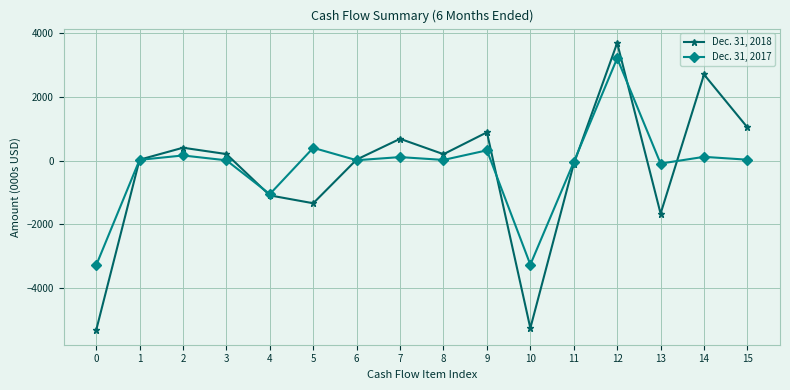

The value of Dec. 31, 2018 at 13 is -1661. True or false?

True